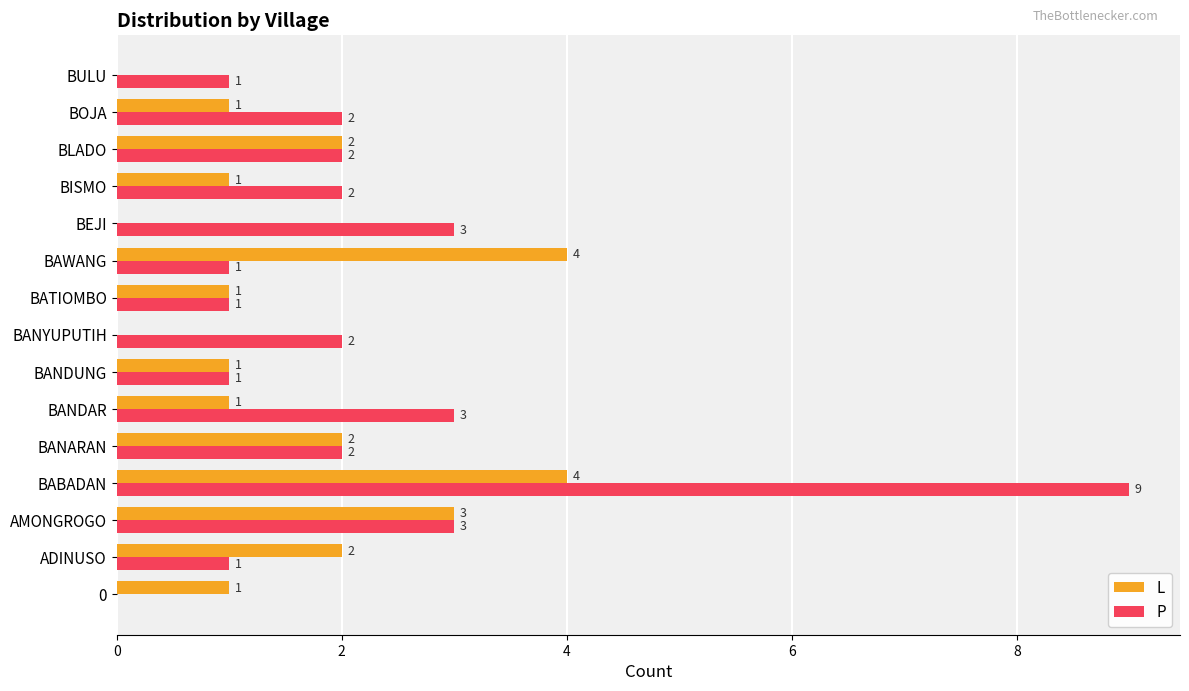

How many L values are between 1 and 2?

9